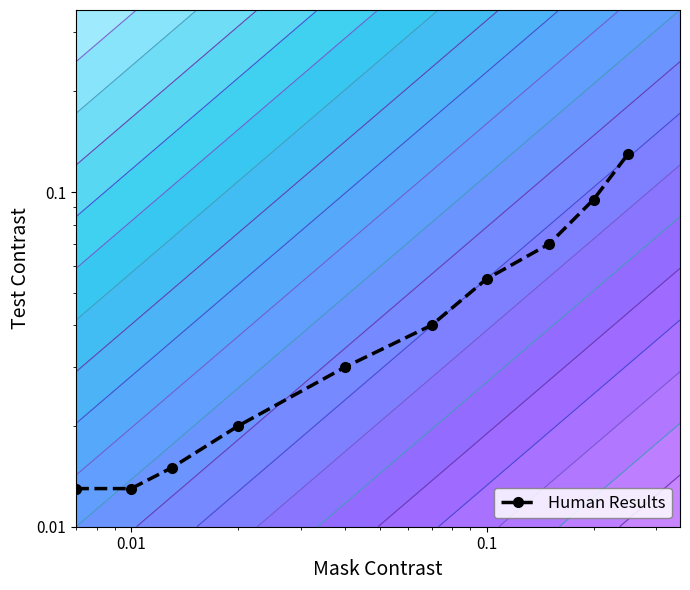

Reading left to right, extract all data points from this chart.

0.0	0.0	0.0	0.0	0.0	0.0	0.1	0.1	0.1	0.1